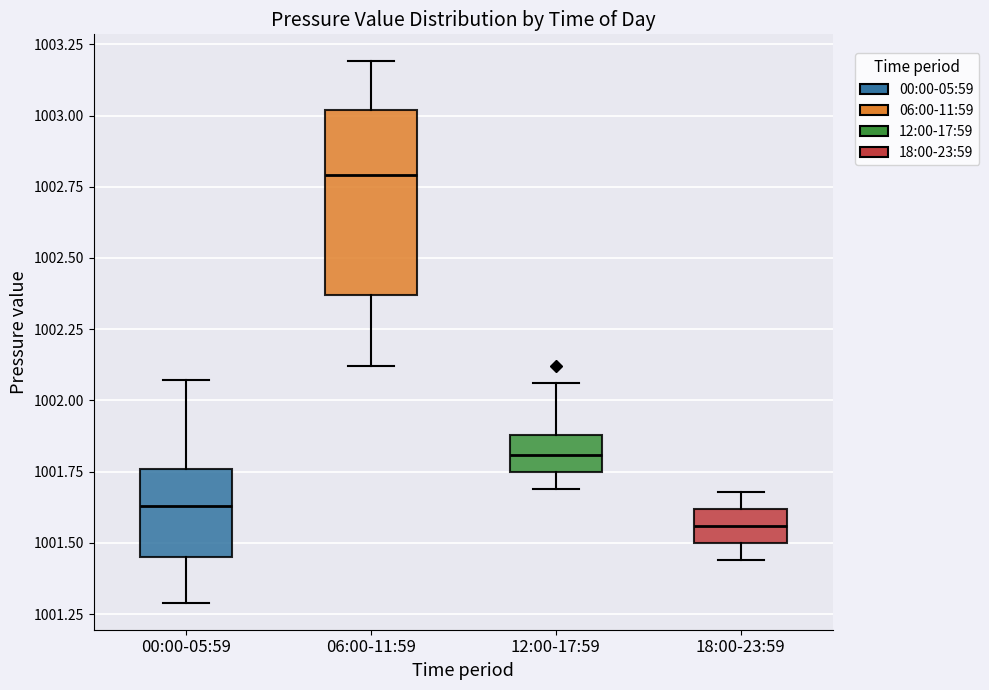

Reading left to right, transcribe this box plot: for each box, give where its median line is, the range the box spans, and where its two whiskers end, as read against the y-axis. The values are not printed on the chart, so give them approximately, as read against the axis.

00:00-05:59: median 1001.65, box 1001.45 to 1001.75, whiskers 1001.30 to 1002.05
06:00-11:59: median 1002.80, box 1002.35 to 1003.00, whiskers 1002.10 to 1003.20
12:00-17:59: median 1001.80, box 1001.75 to 1001.90, whiskers 1001.70 to 1002.05
18:00-23:59: median 1001.55, box 1001.50 to 1001.60, whiskers 1001.45 to 1001.70